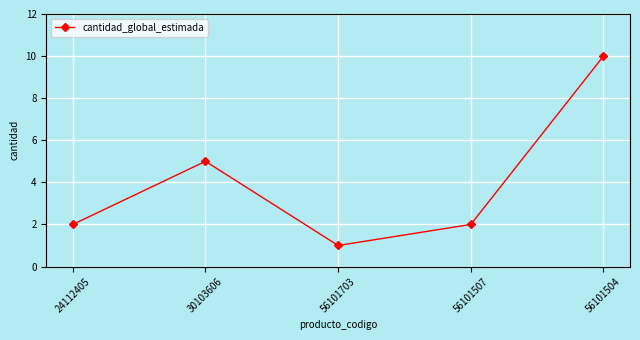

What is the approximate value at 56101504?

10